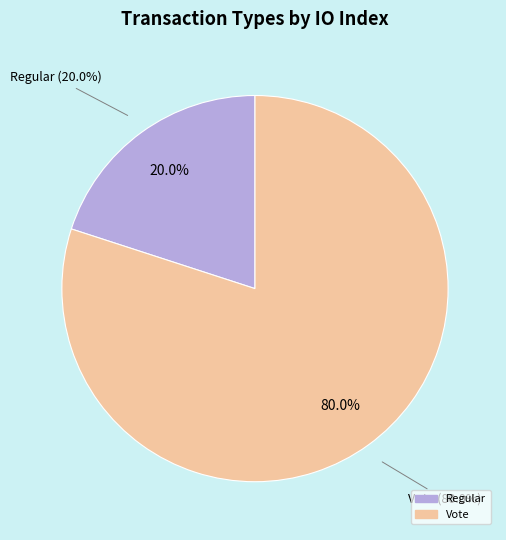

Which slice is the largest?

Vote